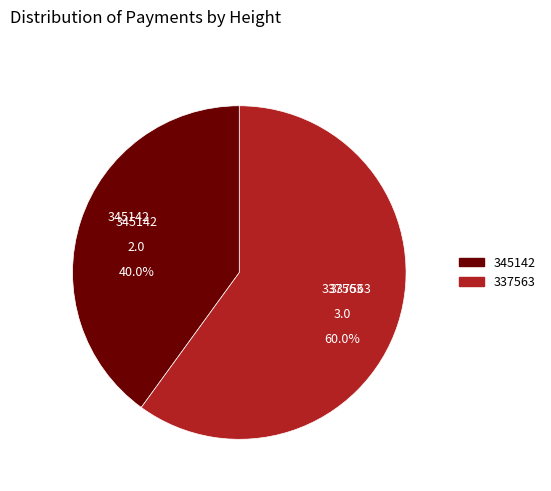

What percentage is the 345142 slice, to the nearest percent?

40%